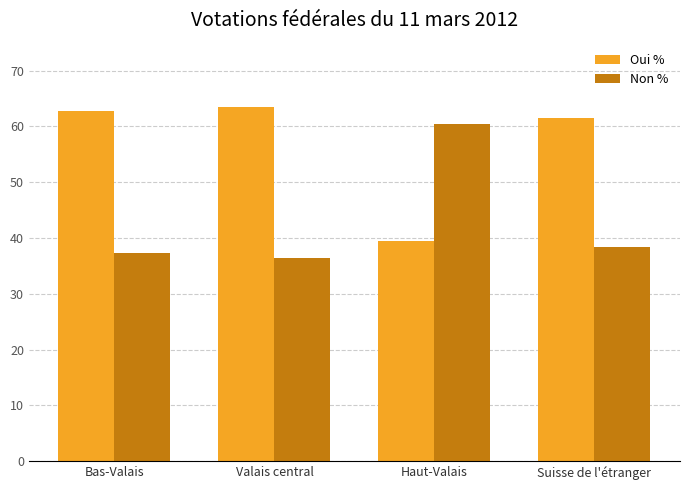

What are all the series names shown in the legend?

Oui %, Non %